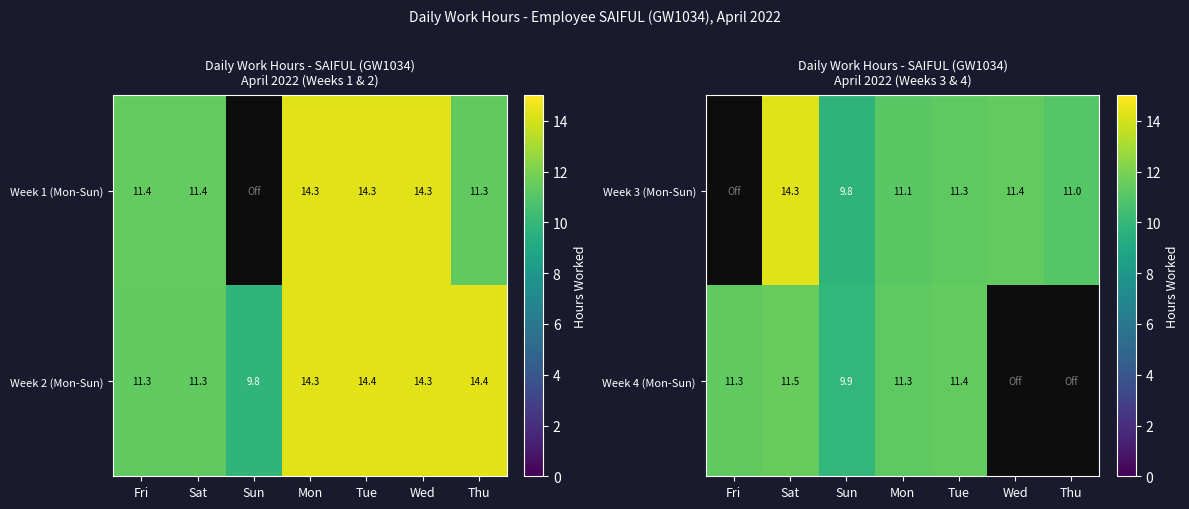

At which label does Week 2 (Mon-Sun) reach its minimum?

Sun